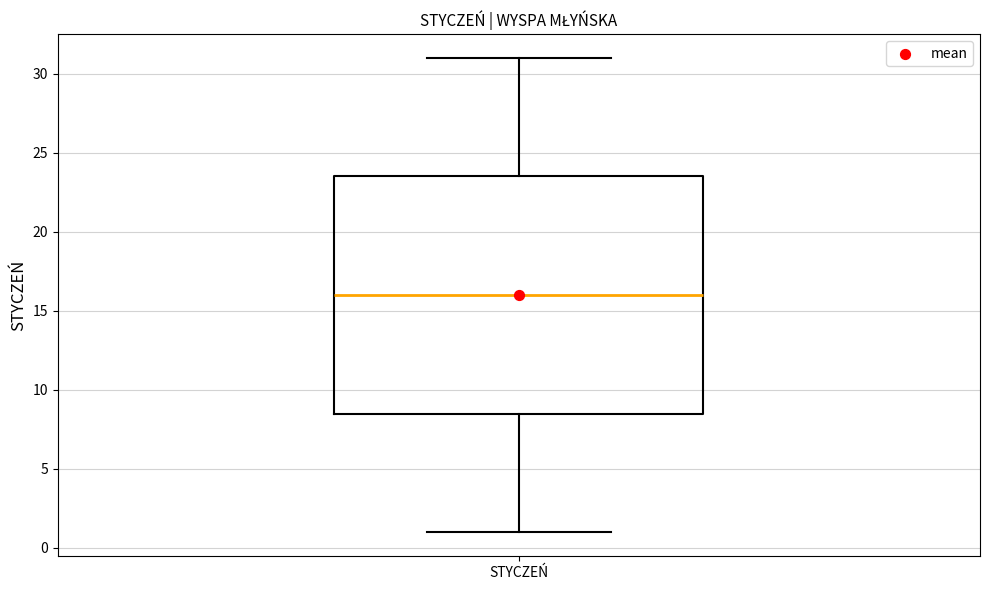

Where does the lower whisker of the box for STYCZEŃ end on the y-axis? The values are not printed on the chart, so give them approximately, as read against the axis.

1.0